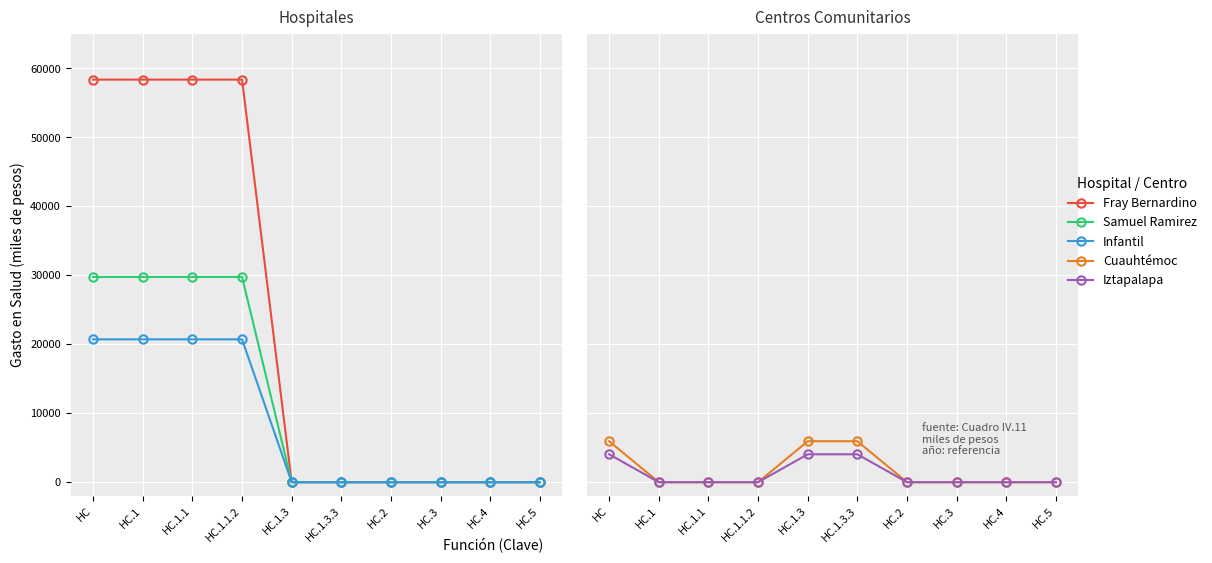

What is the label of the 6th point from the left?

HC.1.3.3